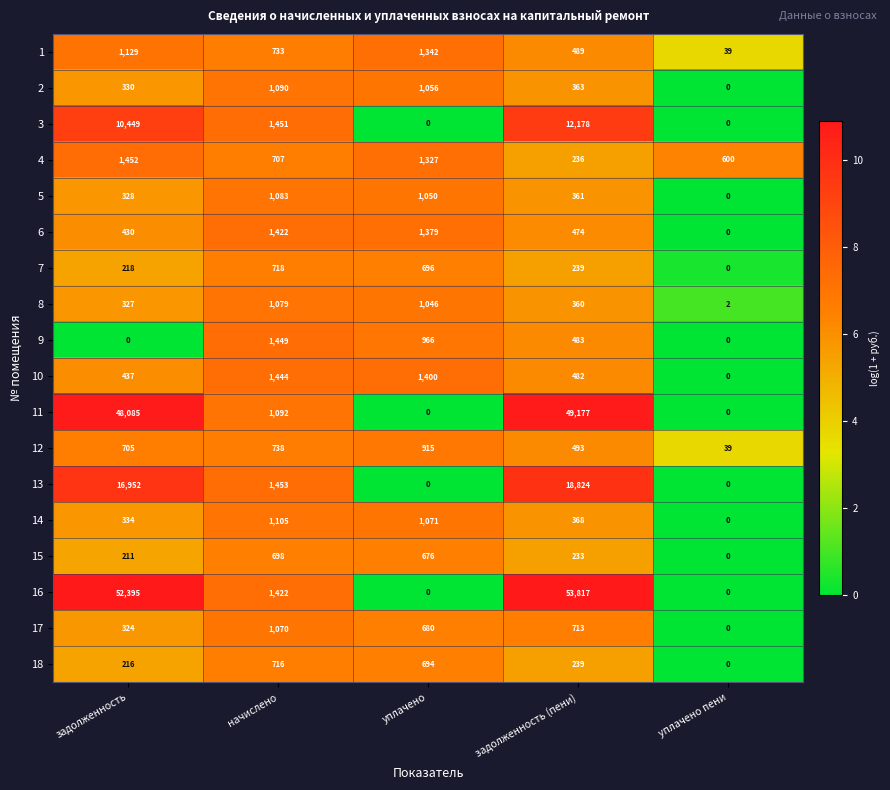

Is it true that 17 equals 324 at задолженность?

True